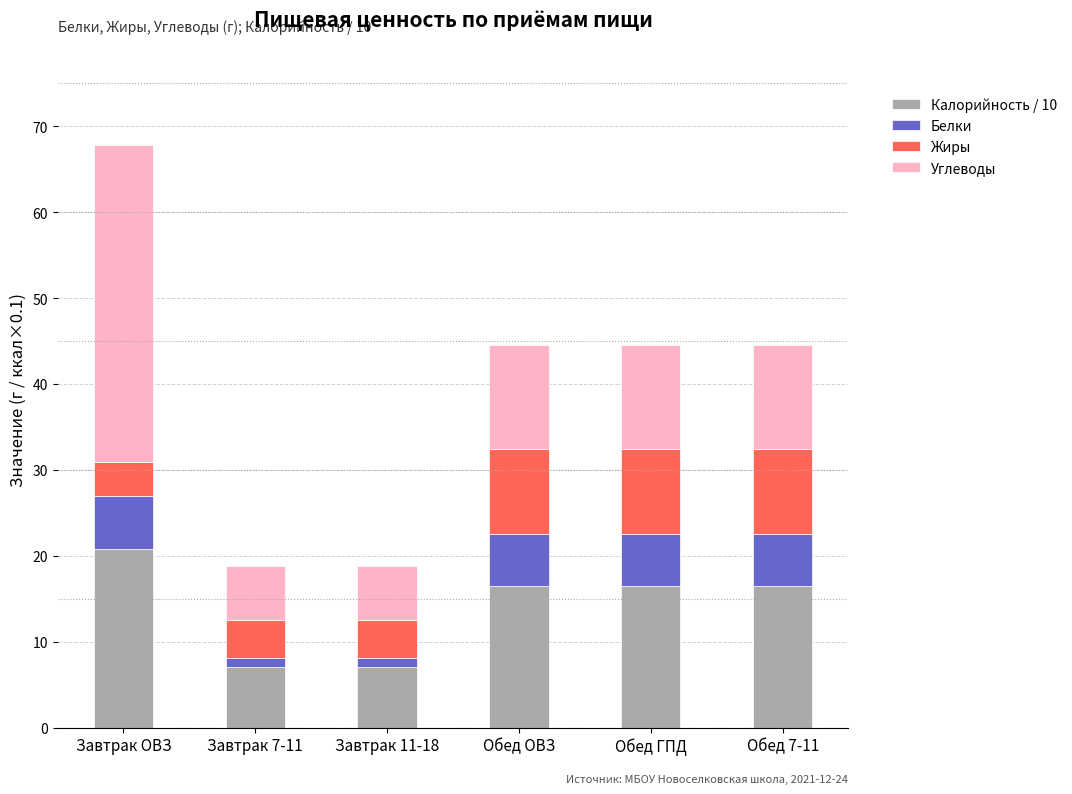

What is the difference between the maximum and minimum values in the Калорийность / 10 series?

13.8